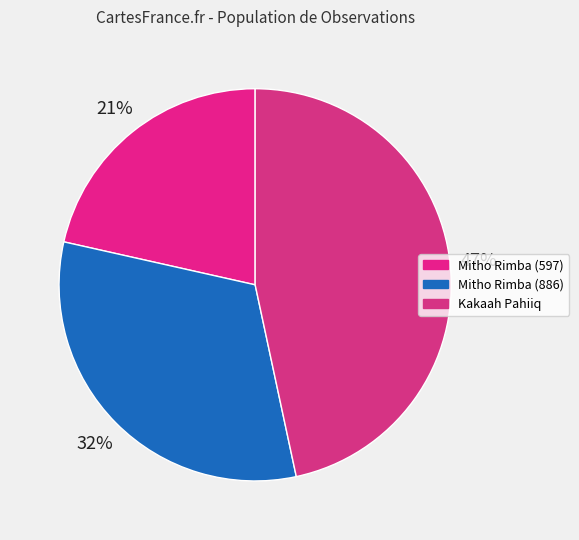

Rank the categories by value from highest to lowest.

Kakaah Pahiiq, Mitho Rimba (886), Mitho Rimba (597)